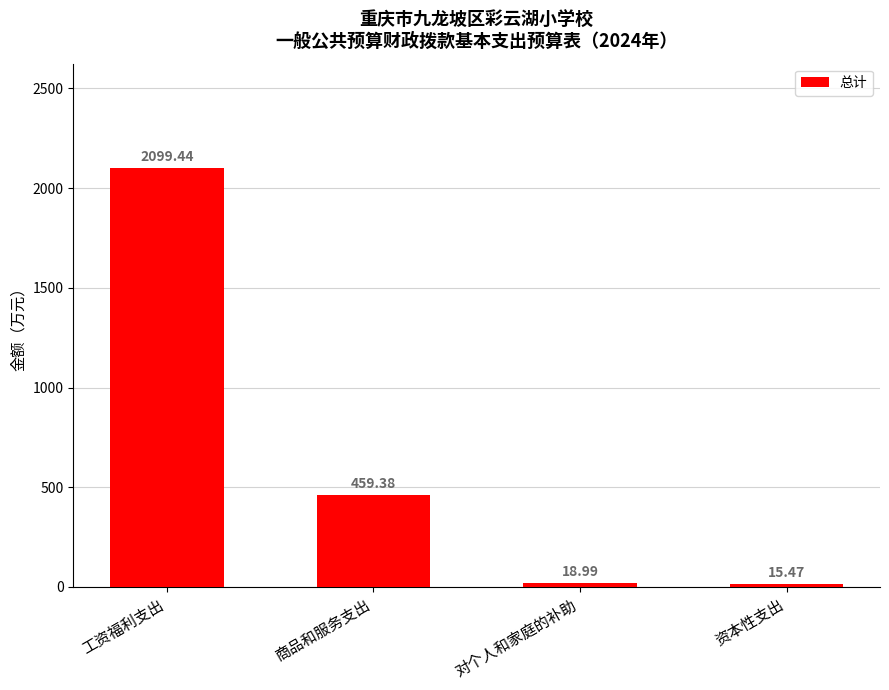

What is the change in value from 工资福利支出 to 商品和服务支出?

-1640.1